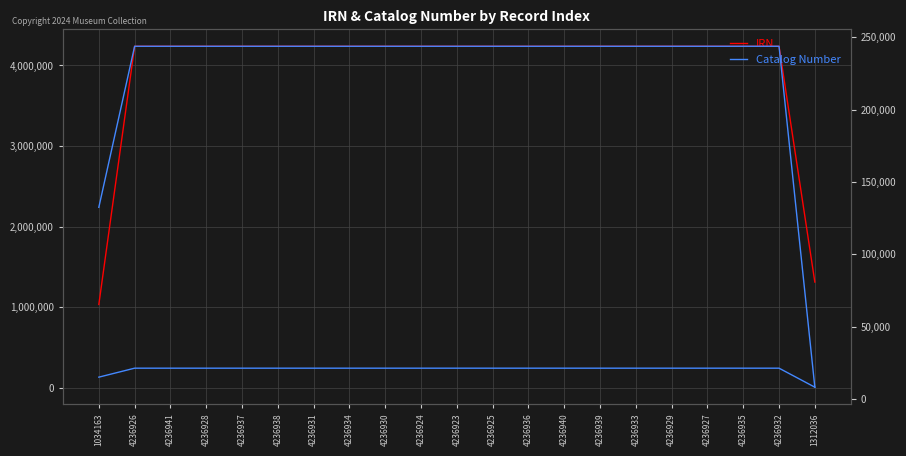

What is the difference between the maximum and minimum values in the Catalog Number series?

235667